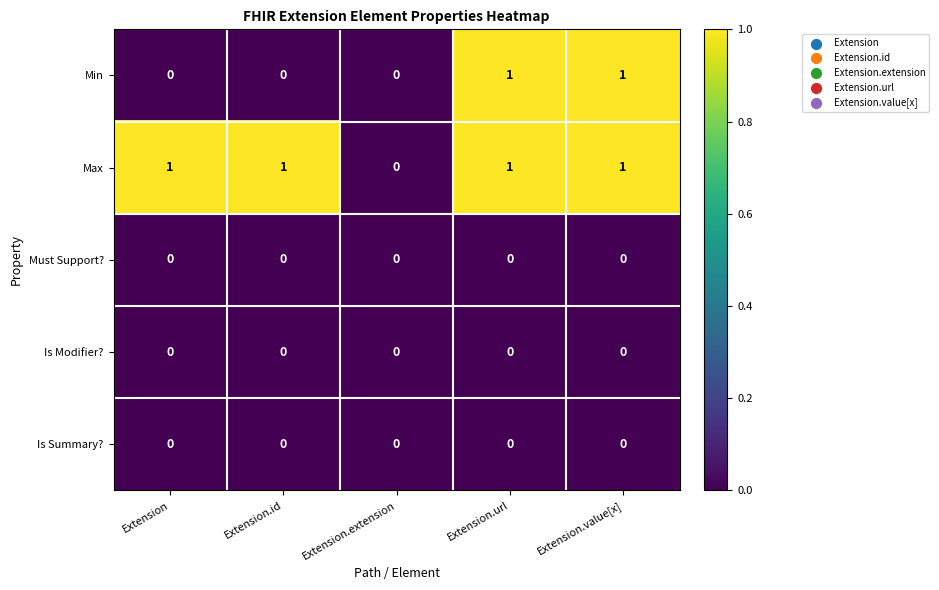

Which series has the largest total across all categories?

Max